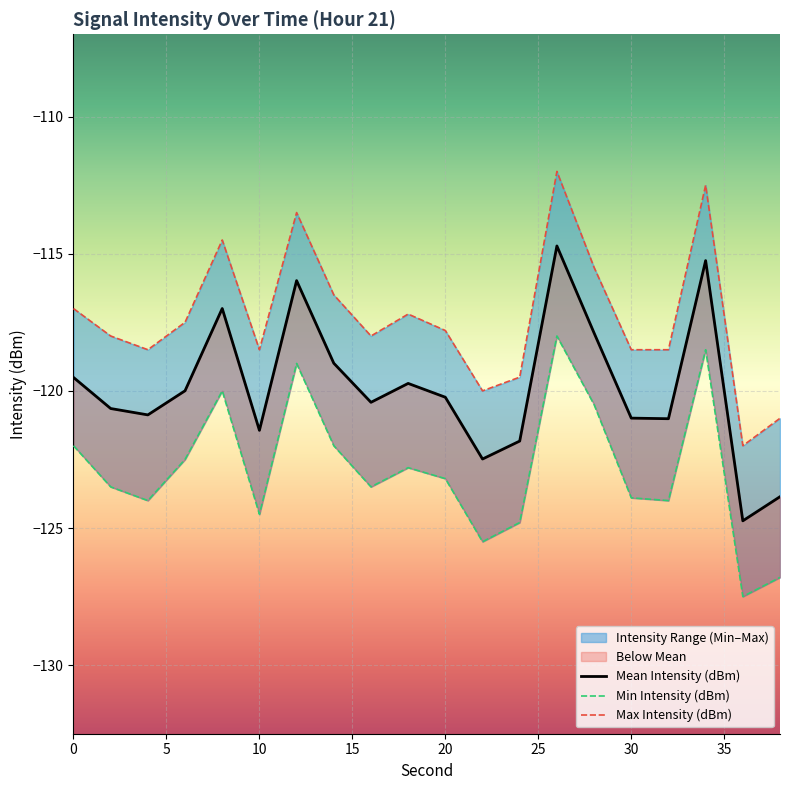

What is the spread (max minus min) of values at 38?

5.8